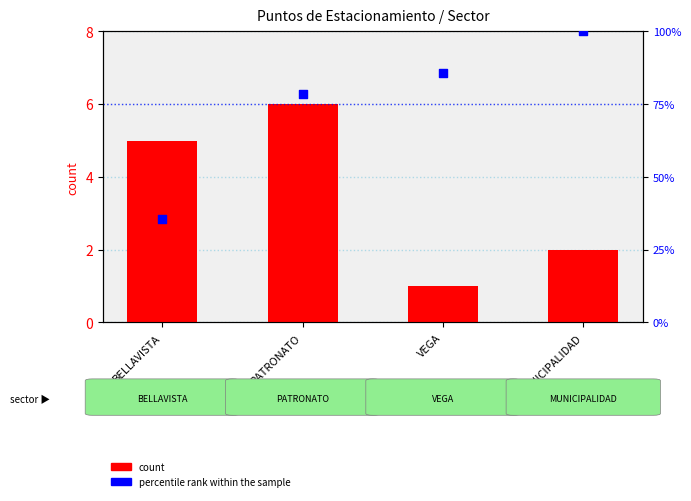

What are all the series names shown in the legend?

count, percentile rank within the sample